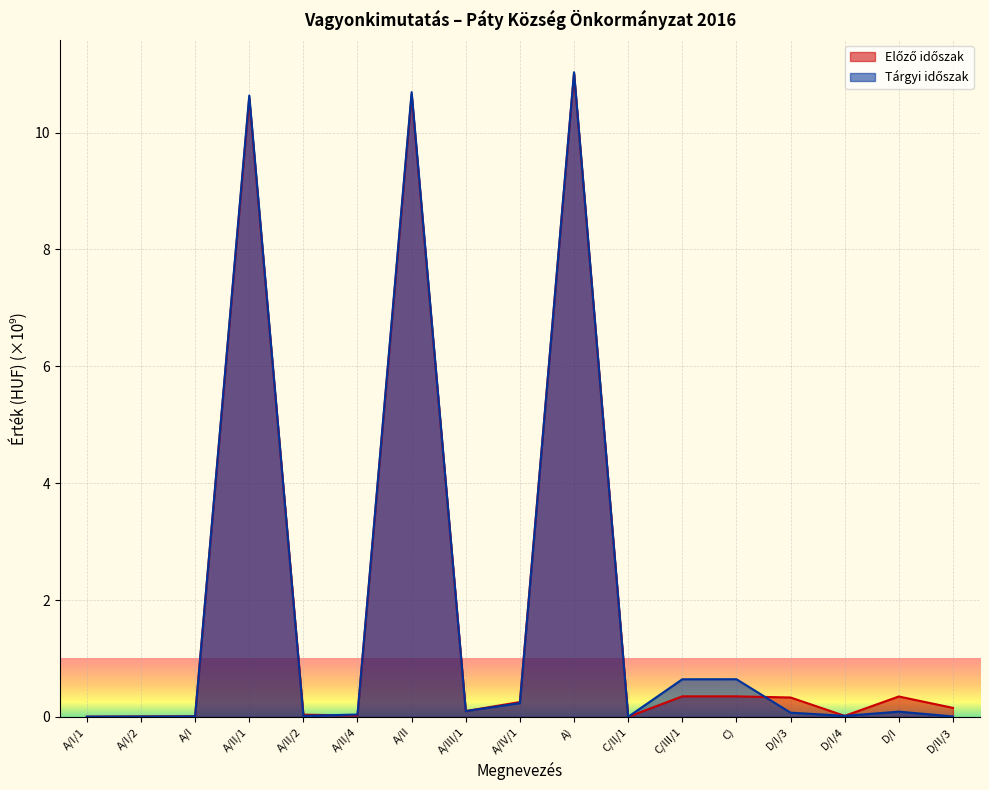

True or false: Tárgyi időszak and Előző időszak intersect in this chart.

True